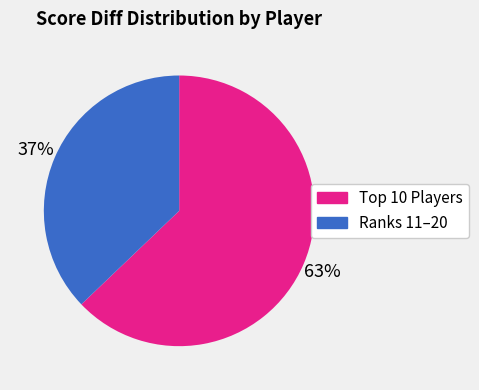

How many slices are in this pie chart?

2